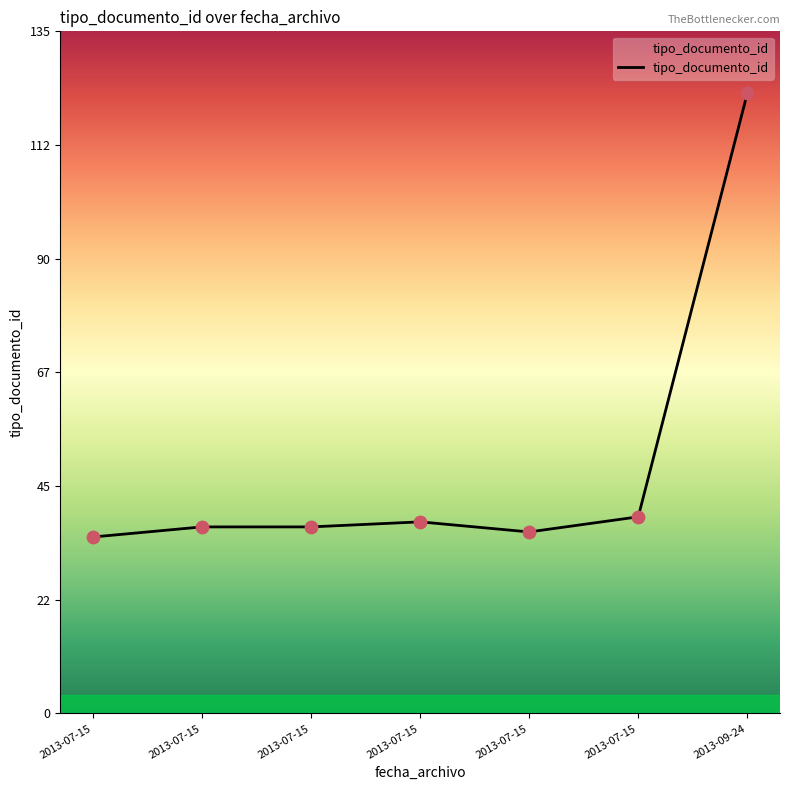

Which has a higher value, 2013-07-15 or 2013-07-15?

2013-07-15